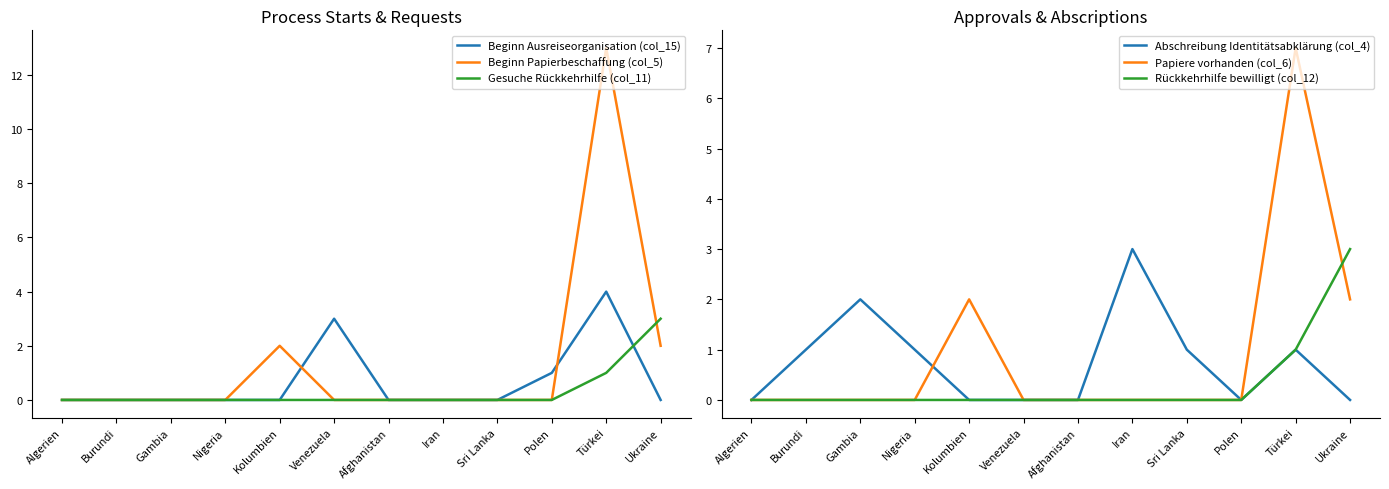

Is it true that Beginn Ausreiseorganisation (col_15) equals -2 at Kolumbien?

False